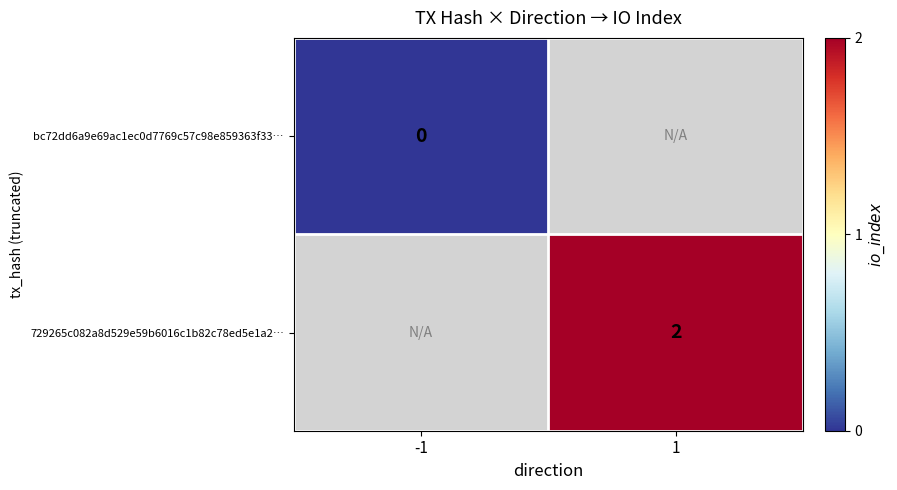

True or false: 729265c082a8d529e59b6016c1b82c78ed5e1a2… has a value of 2 at 1.

True